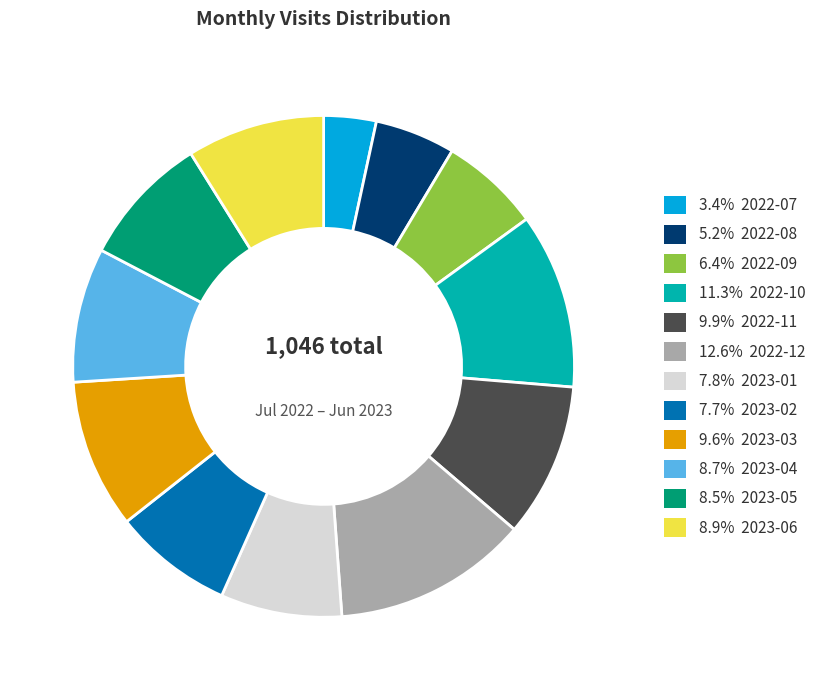

Approximately how many times larger is the value at 8.9% 2023-06 compared to 11.3% 2022-10?

0.8